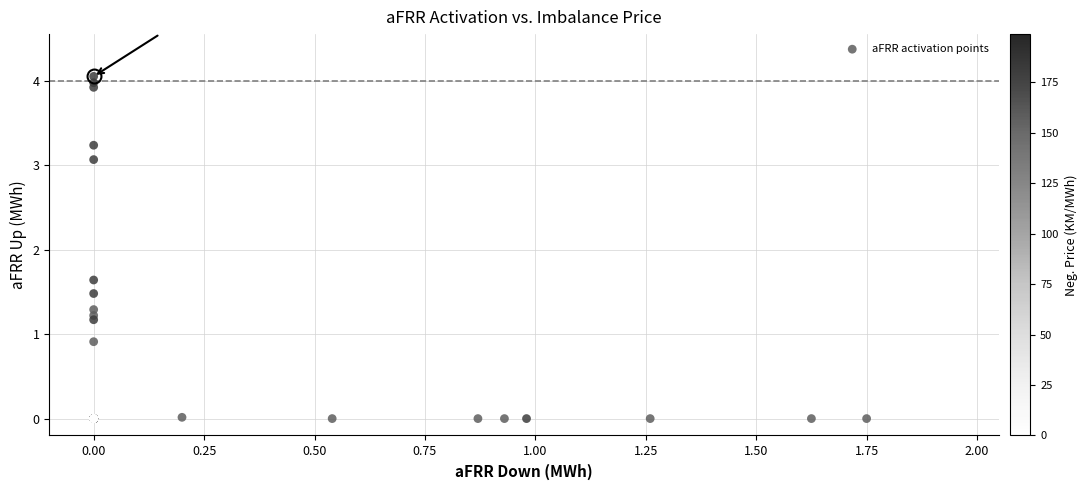

What Y value in the scatter plot is closest to 2?

1.6